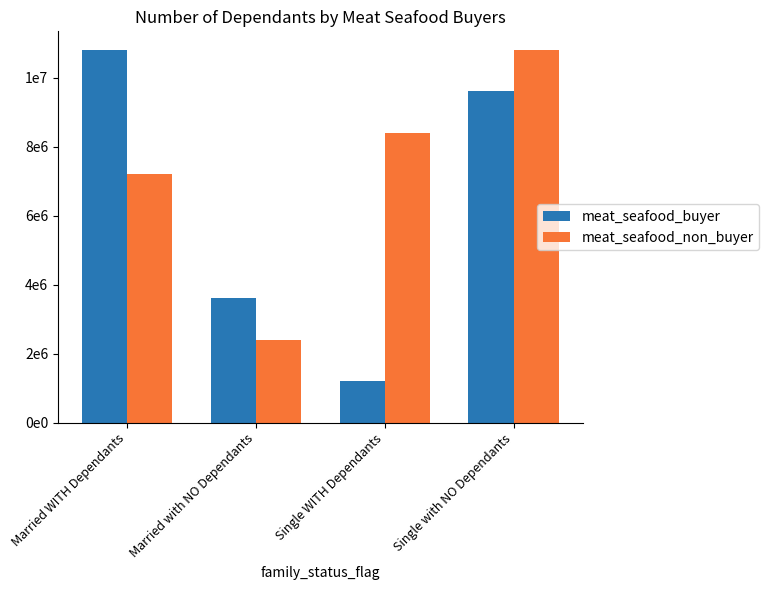

Which has a higher value, Married WITH Dependants or Single with NO Dependants?

Married WITH Dependants